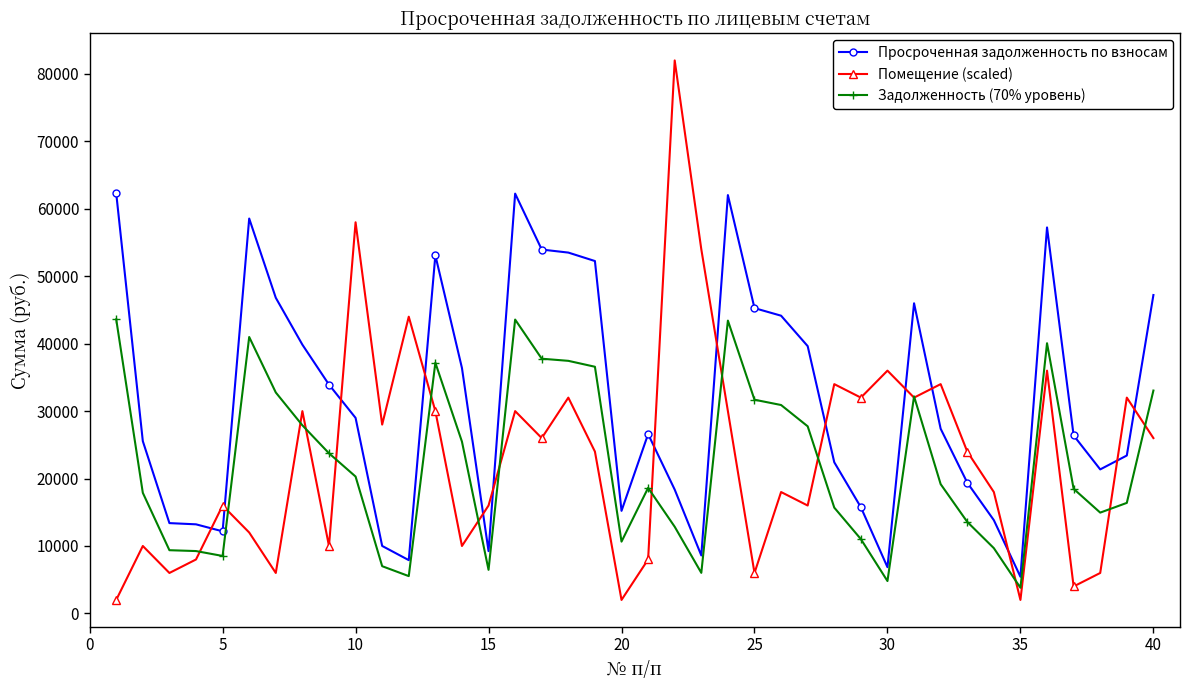

Which series has the largest range (max minus min)?

Помещение (scaled)